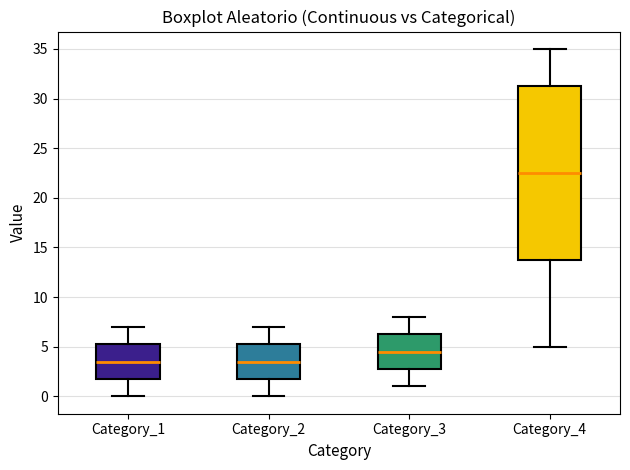

Which box's median line is the highest?

Category_4